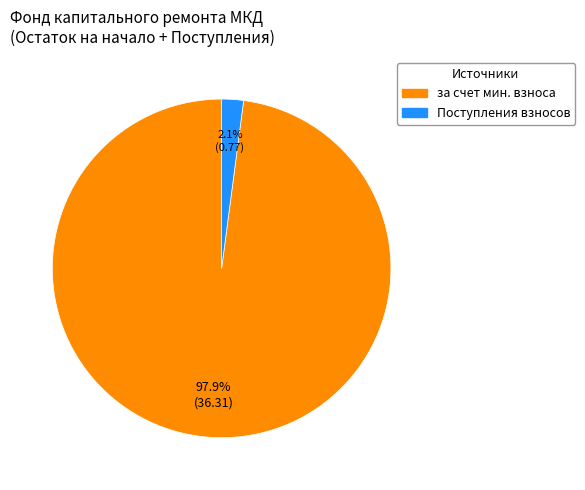

What is the majority slice?

за счет мин. взноса